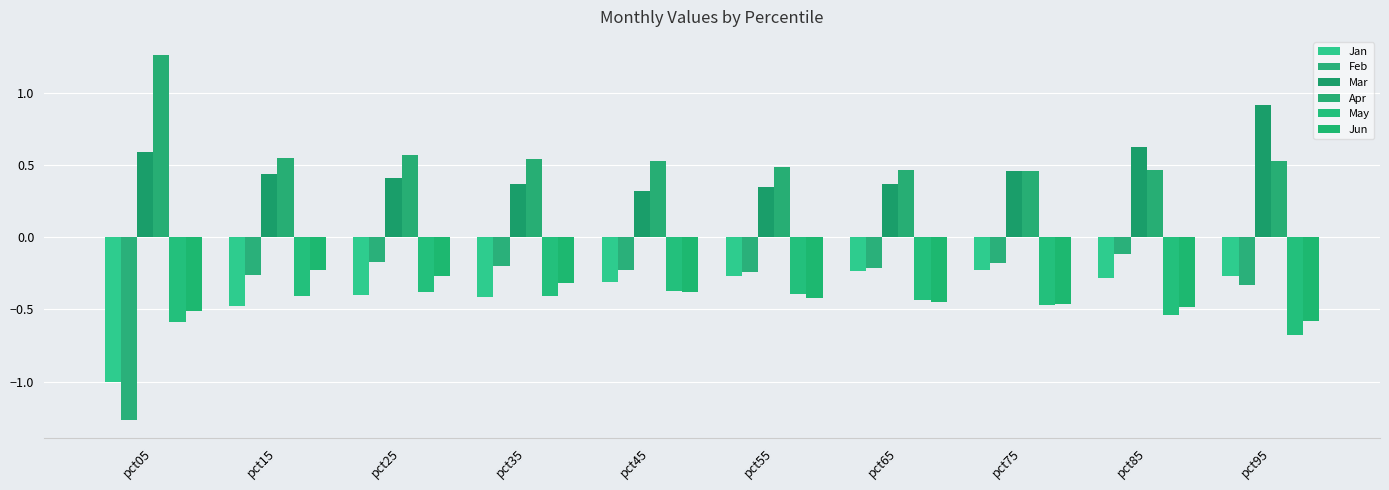

List the labels in order of Jun value, smallest first.

pct95, pct05, pct85, pct75, pct65, pct55, pct45, pct35, pct25, pct15